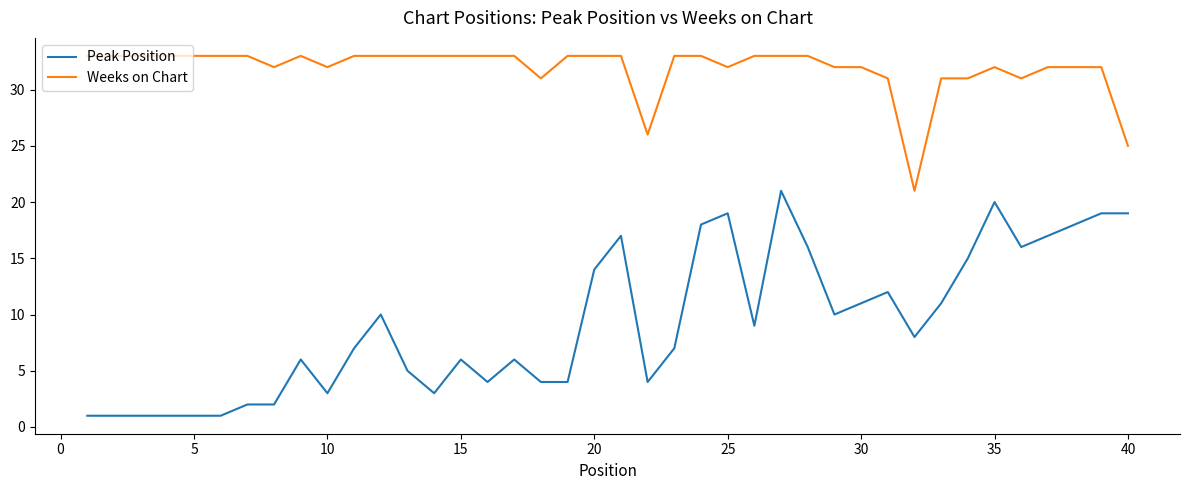

List the series in order of their overall mean, highest first.

Weeks on Chart, Peak Position